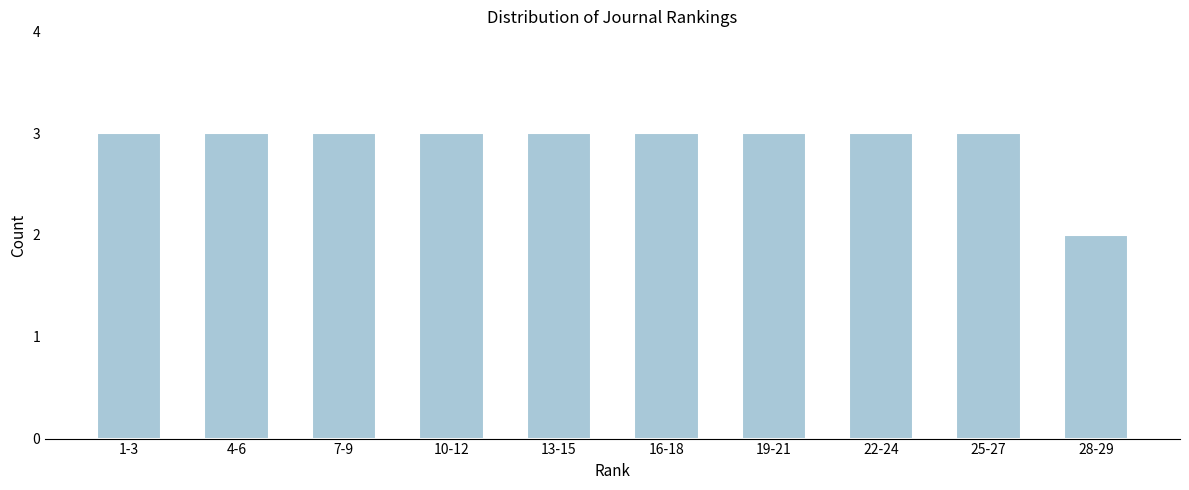

Reading left to right, what are all the values shown in this chart?

1-3=3	4-6=3	7-9=3	10-12=3	13-15=3	16-18=3	19-21=3	22-24=3	25-27=3	28-29=2